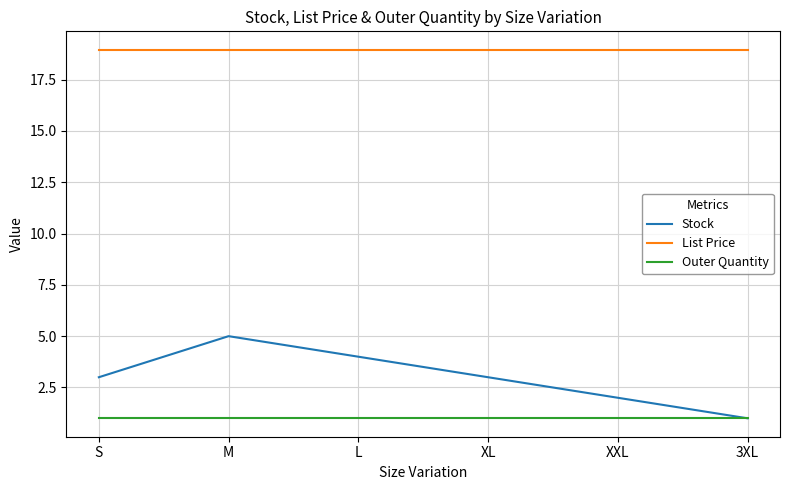

At which category is the sum across all series the highest?

M